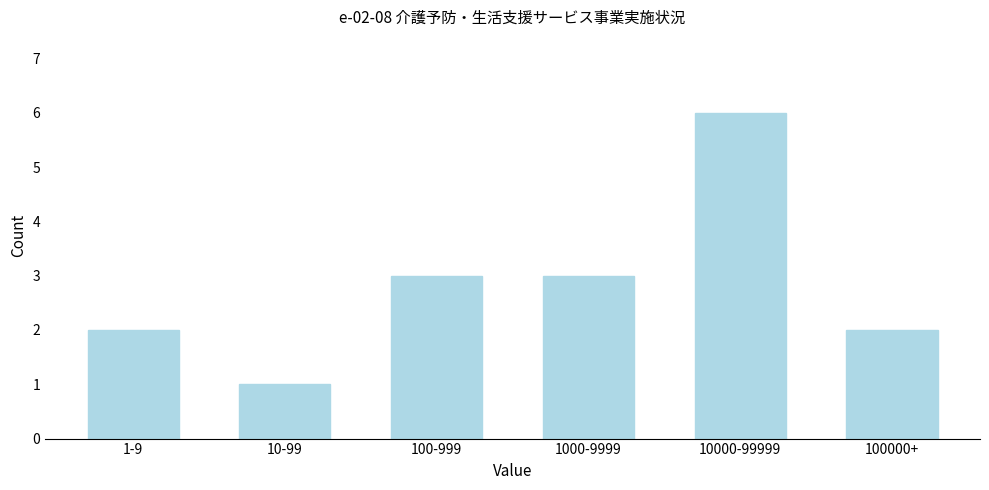

Reading left to right, transcribe all the data shown in this chart.

1-9=2	10-99=1	100-999=3	1000-9999=3	10000-99999=6	100000+=2